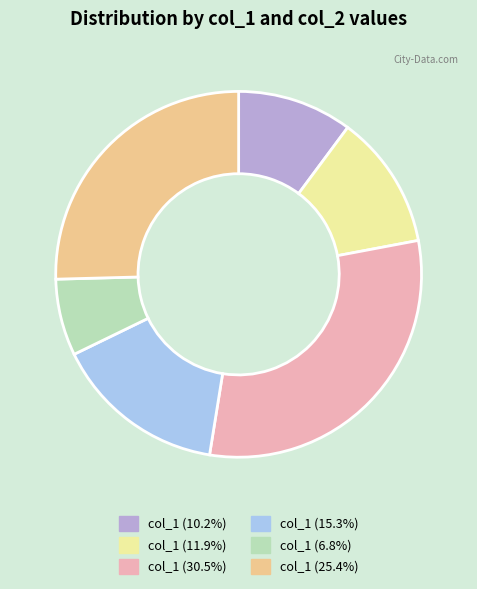

Do col_1 (11.9%) and col_1 (30.5%) together represent more than half of the pie?

No